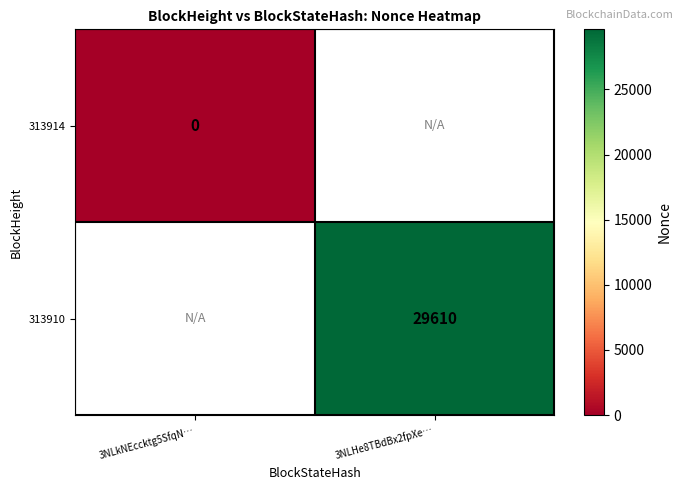

The value of 313910 at 3NLHe8TBdBx2fpXe… is 16953.7. True or false?

False